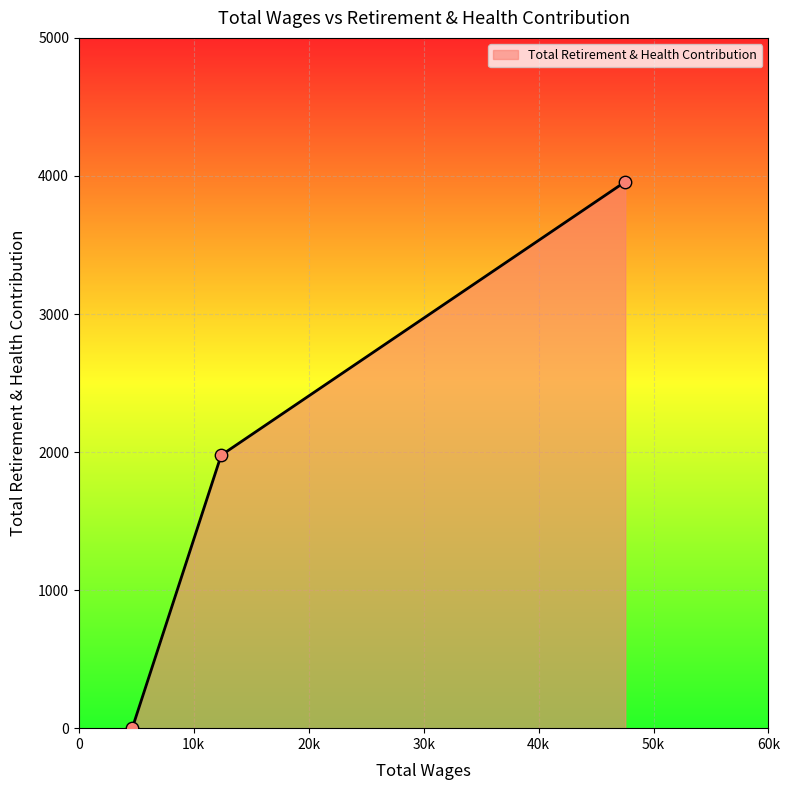

What is the average value?

1978